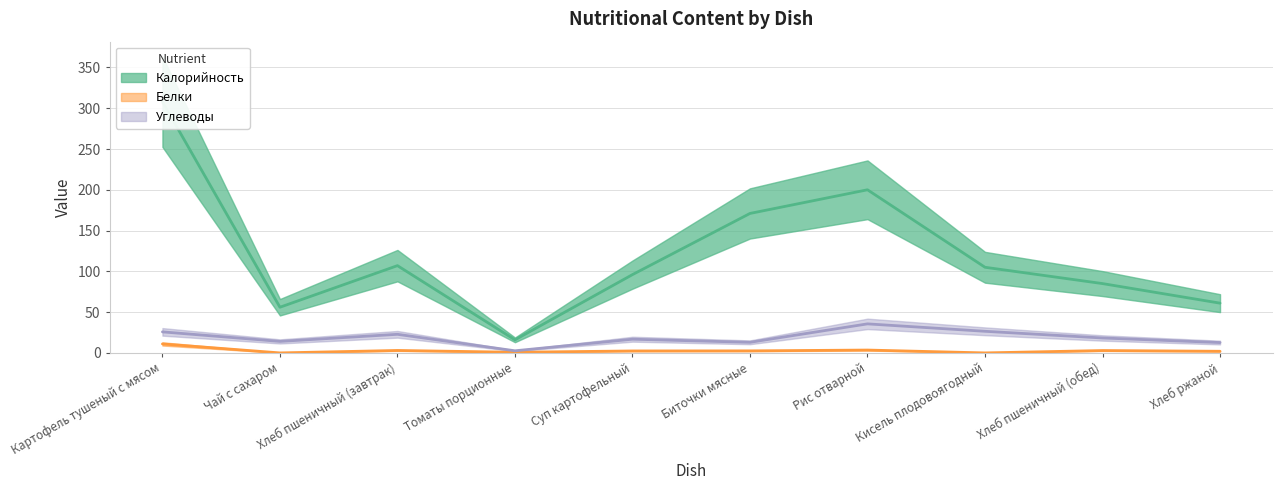

What is the sum of the Углеводы values at Биточки мясные and Хлеб пшеничный (обед)?

31.3